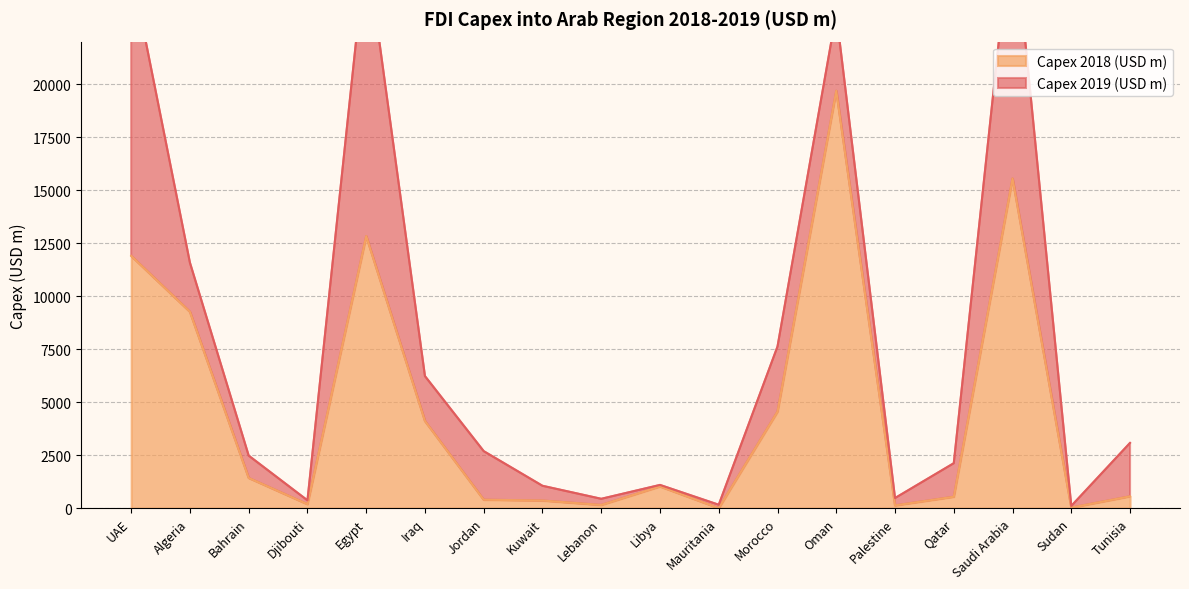

What is the maximum value shown in the chart?

19683.0